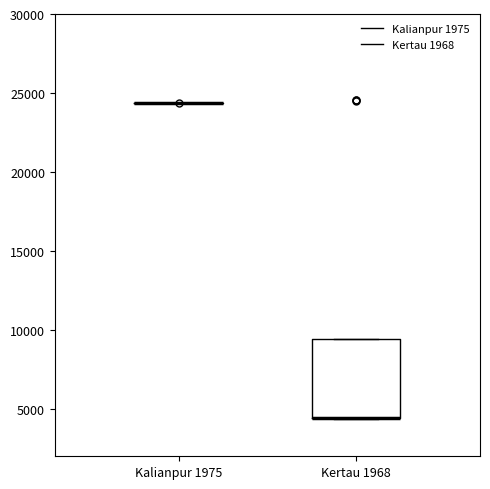

Which box is the tallest, from its lower edge to its upper edge?

Kertau 1968